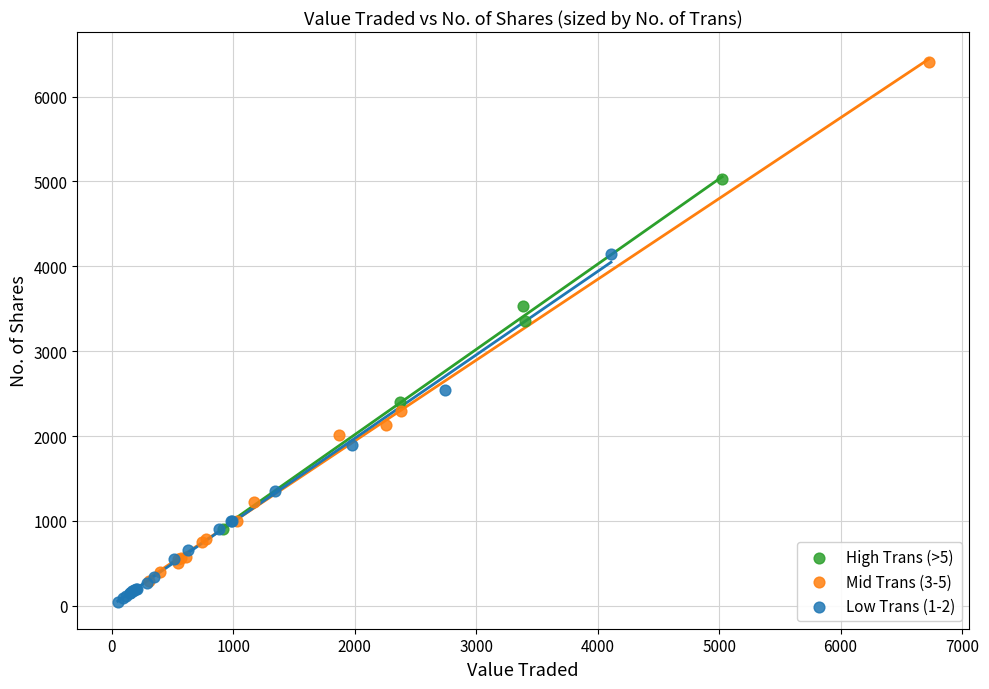

Which series reaches the maximum Y coordinate?

Mid Trans (3-5)